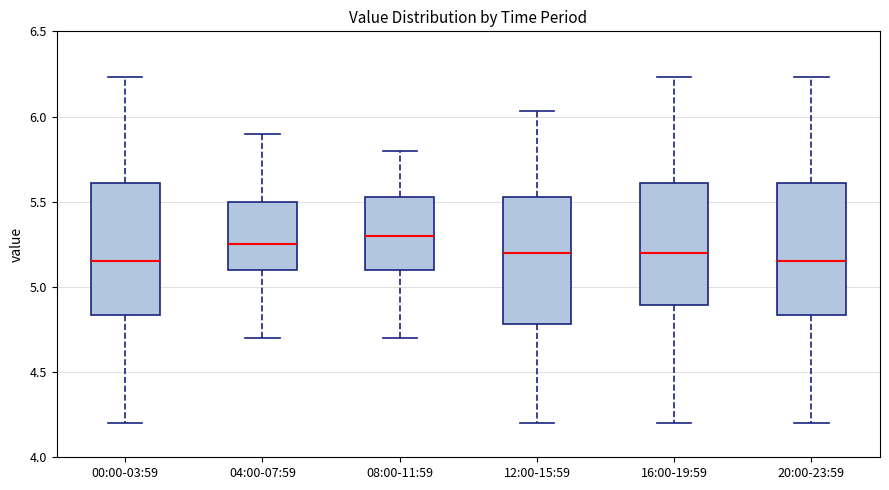

Reading left to right, transcribe this box plot: for each box, give where its median line is, the range the box spans, and where its two whiskers end, as read against the y-axis. The values are not printed on the chart, so give them approximately, as read against the axis.

00:00-03:59: median 5.15, box 4.85 to 5.60, whiskers 4.20 to 6.25
04:00-07:59: median 5.25, box 5.10 to 5.50, whiskers 4.70 to 5.90
08:00-11:59: median 5.30, box 5.10 to 5.55, whiskers 4.70 to 5.80
12:00-15:59: median 5.20, box 4.80 to 5.55, whiskers 4.20 to 6.05
16:00-19:59: median 5.20, box 4.90 to 5.60, whiskers 4.20 to 6.25
20:00-23:59: median 5.15, box 4.85 to 5.60, whiskers 4.20 to 6.25